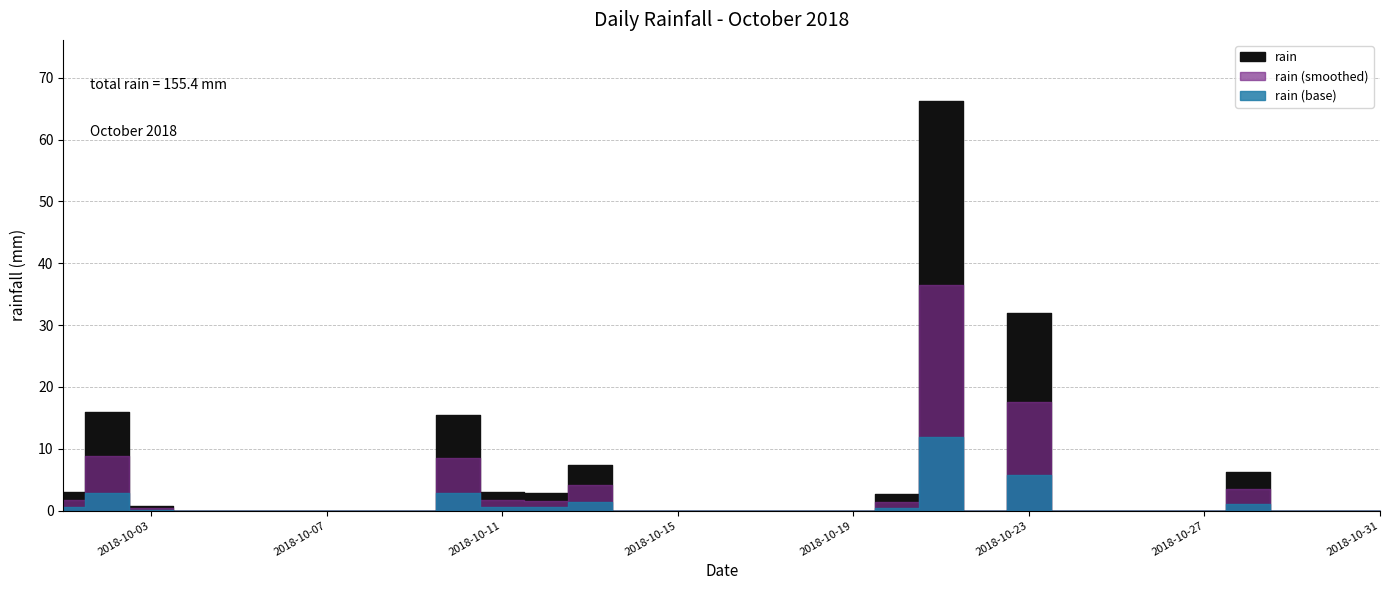

How many interior local valleys (lower than both neighbors) does the data have?

2